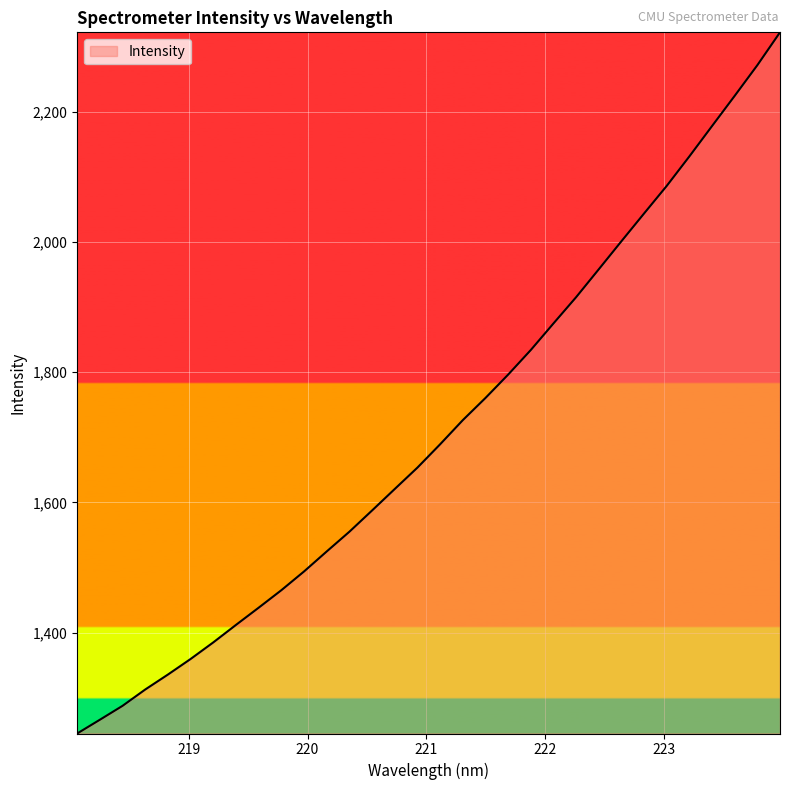

What is the minimum value shown in the chart?

1244.8